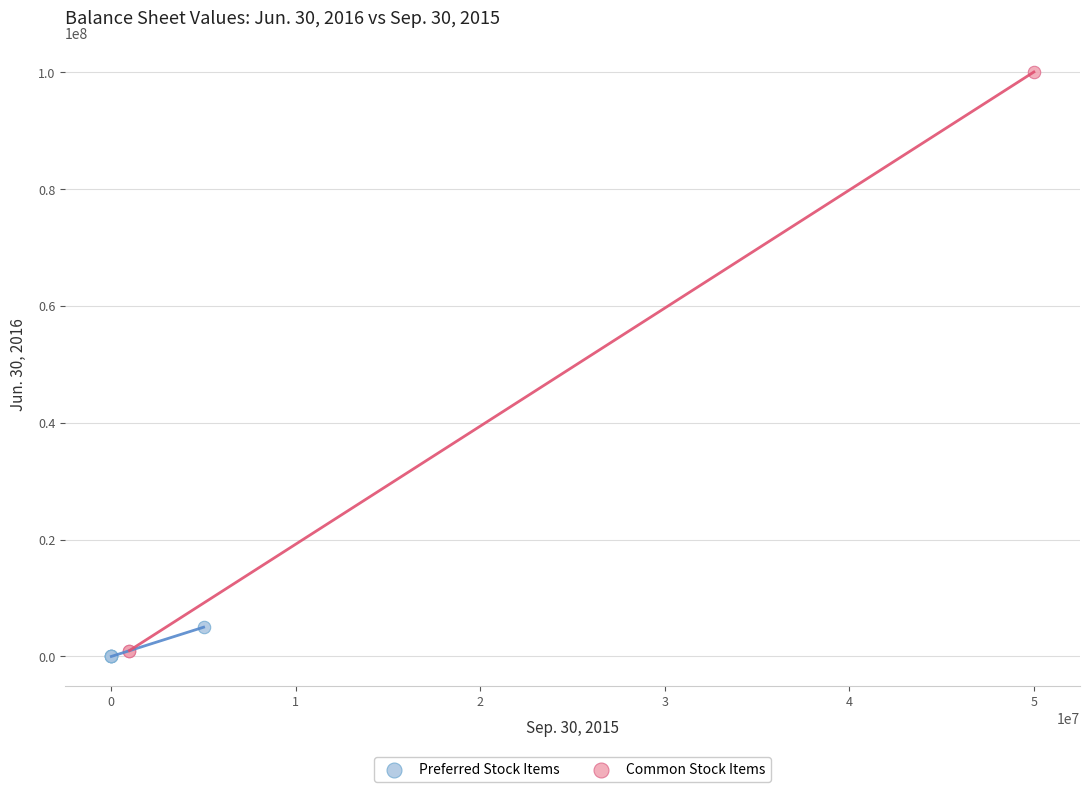

Which series reaches the maximum Y coordinate?

Common Stock Items